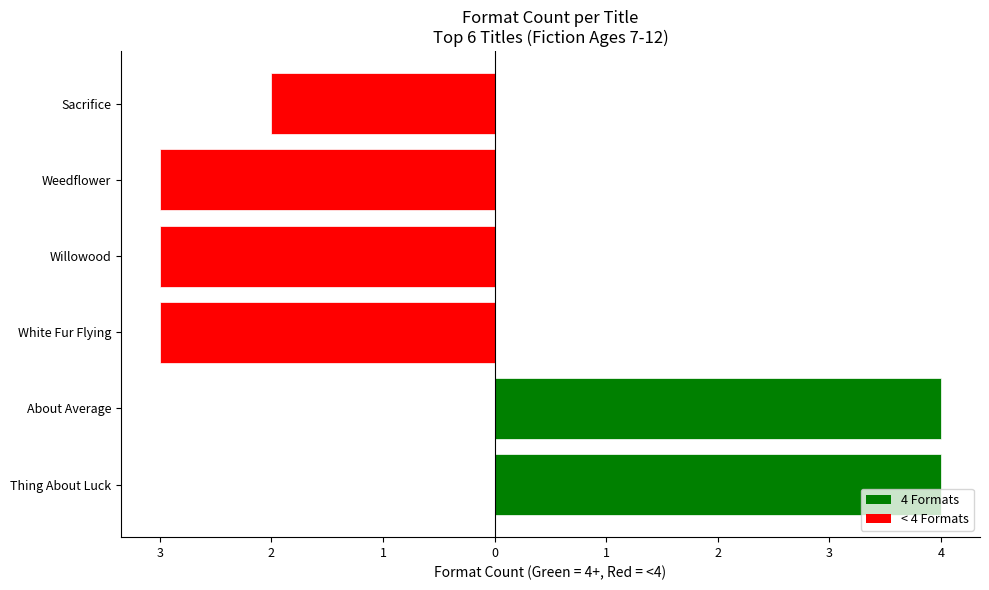

At which category does the chart reach its peak across all series?

Thing About Luck